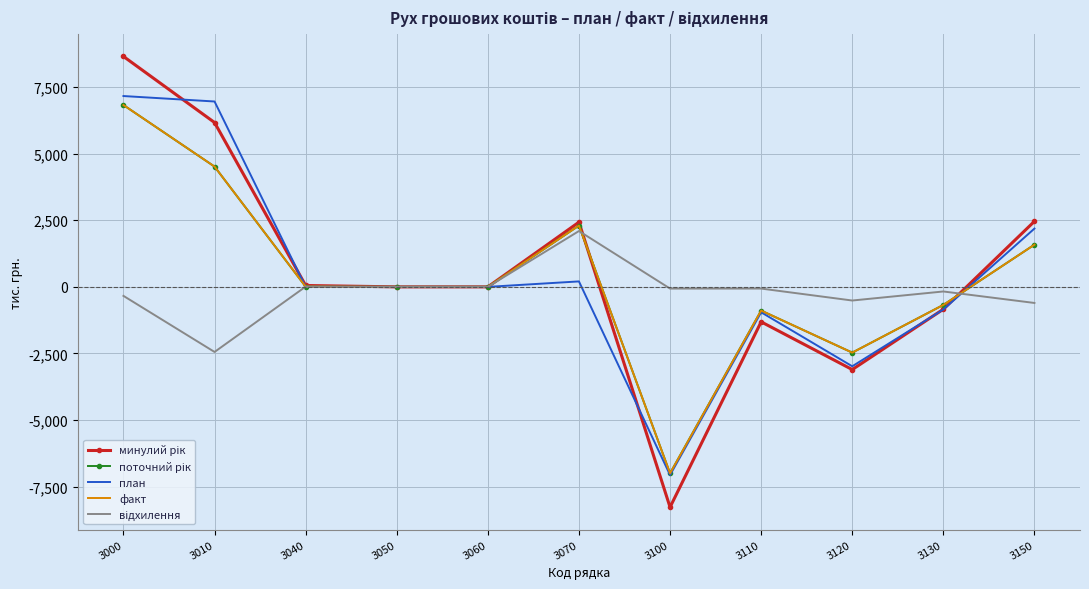

Reading right to left, what are all the values shown in this chart?

минулий рік: 3150=2460.8	3130=-838.8	3120=-3105.0	3110=-1313.0	3100=-8273.0	3070=2429.6	3060=0.0	3050=0.0	3040=51.5	3010=6170.4	3000=8651.5
поточний рік: 3150=1584.6	3130=-677.2	3120=-2469.0	3110=-890.0	3100=-7000.8	3070=2301.7	3060=0.0	3050=0.0	3040=9.3	3010=4516.0	3000=6827.0
план: 3150=2188.7	3130=-850.0	3120=-2981.5	3110=-953.8	3100=-7065.0	3070=205.0	3060=0.0	3050=0.0	3040=0.0	3010=6960.0	3000=7165.0
факт: 3150=1584.6	3130=-677.2	3120=-2469.0	3110=-890.0	3100=-7000.8	3070=2301.7	3060=0.0	3050=0.0	3040=9.3	3010=4516.0	3000=6827.0
відхилення: 3150=-604.1	3130=-172.8	3120=-512.5	3110=-63.8	3100=-64.2	3070=2096.7	3060=0.0	3050=0.0	3040=9.3	3010=-2444.0	3000=-338.0